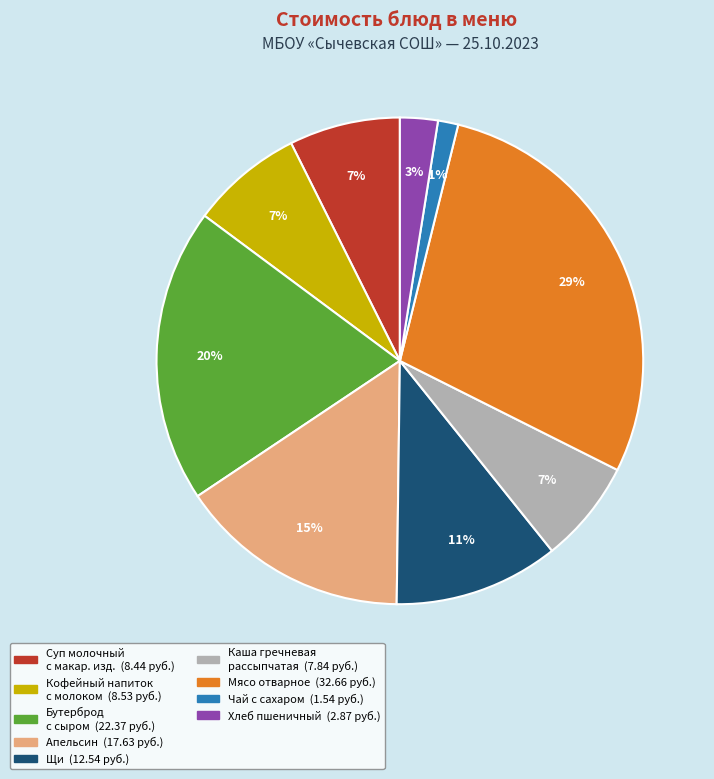

Is there a majority slice in this chart?

No